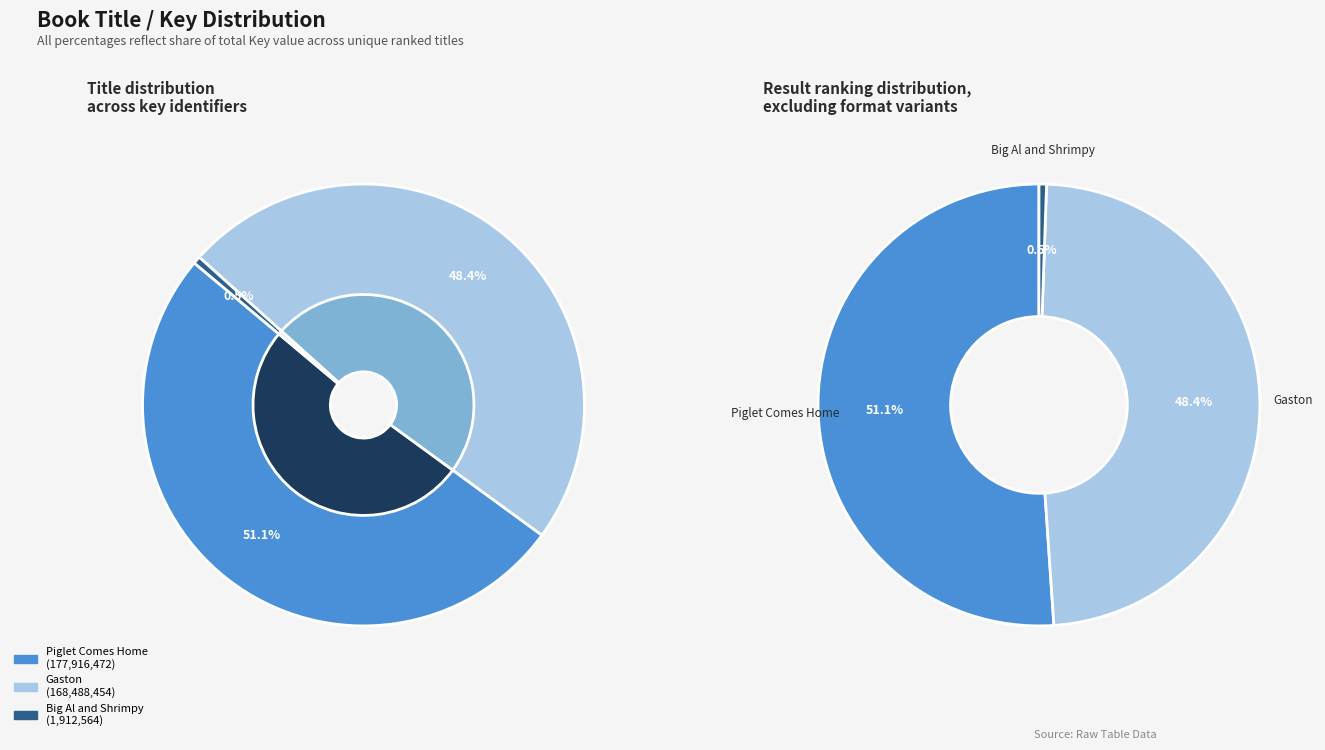

To the nearest percent, what is the difference between the largest and smallest slice percentages?

51%